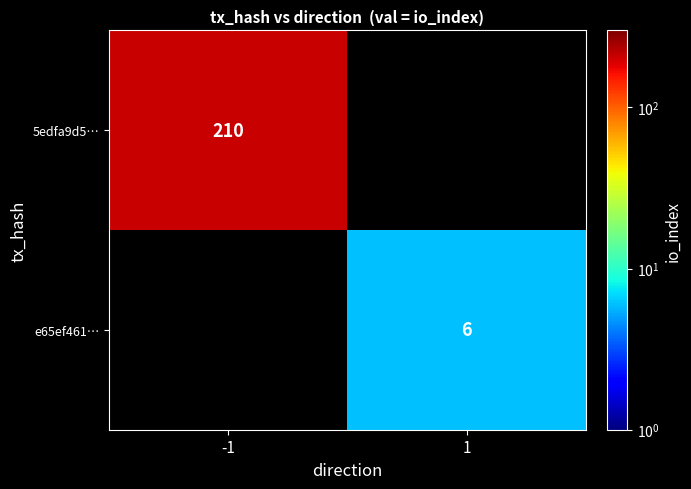

What is the smallest value displayed?

6.0